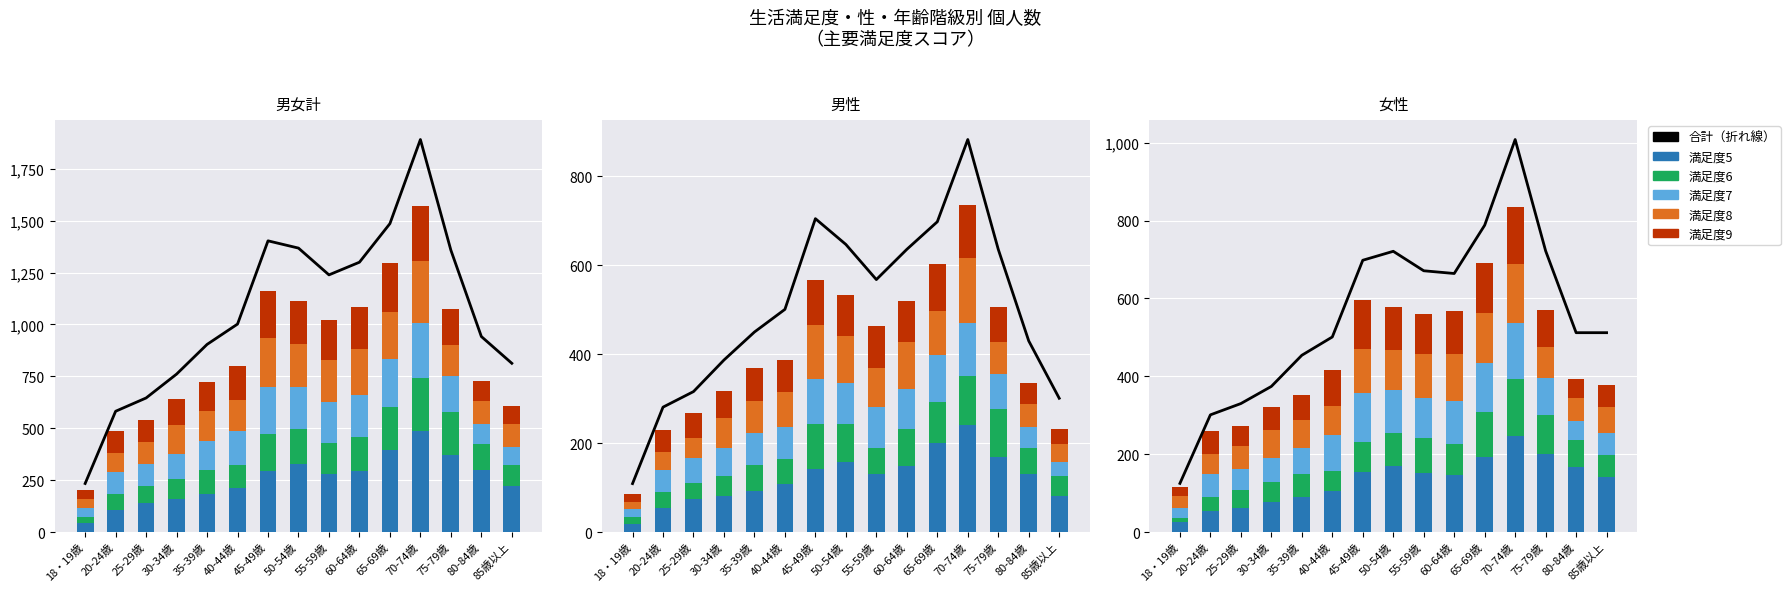

What is the difference between the highest and lowest values at 30-34歳?

322